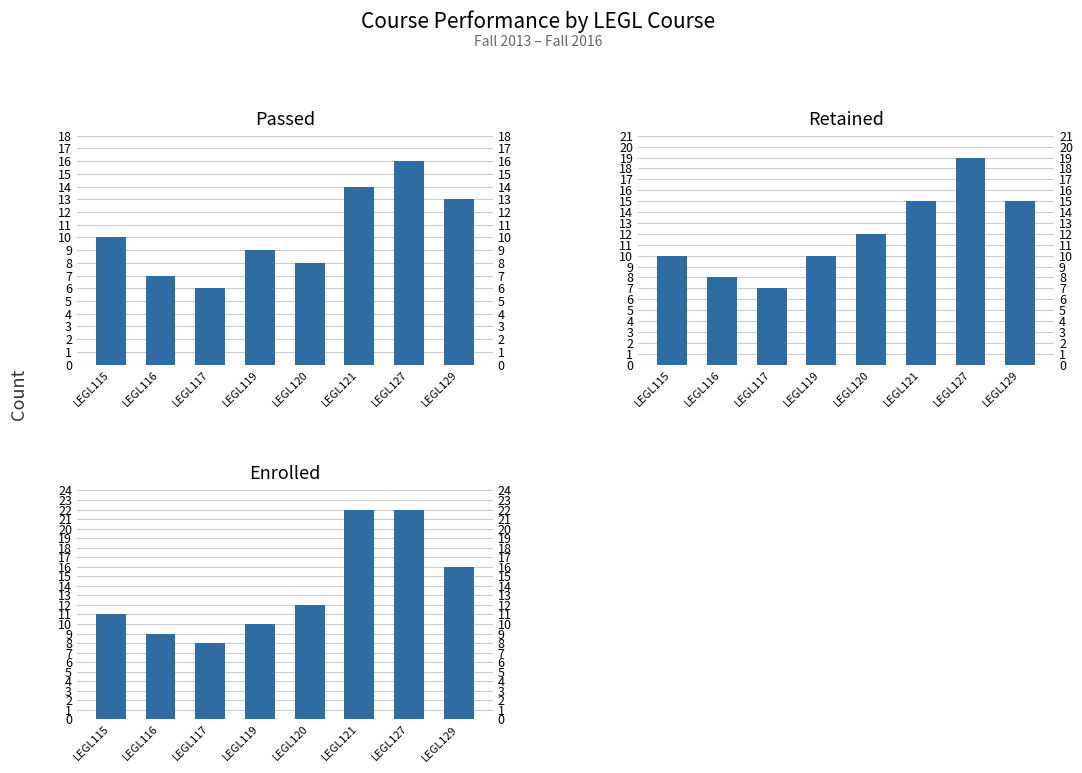

Which category has the lowest value in the RETAINED series?

LEGL117